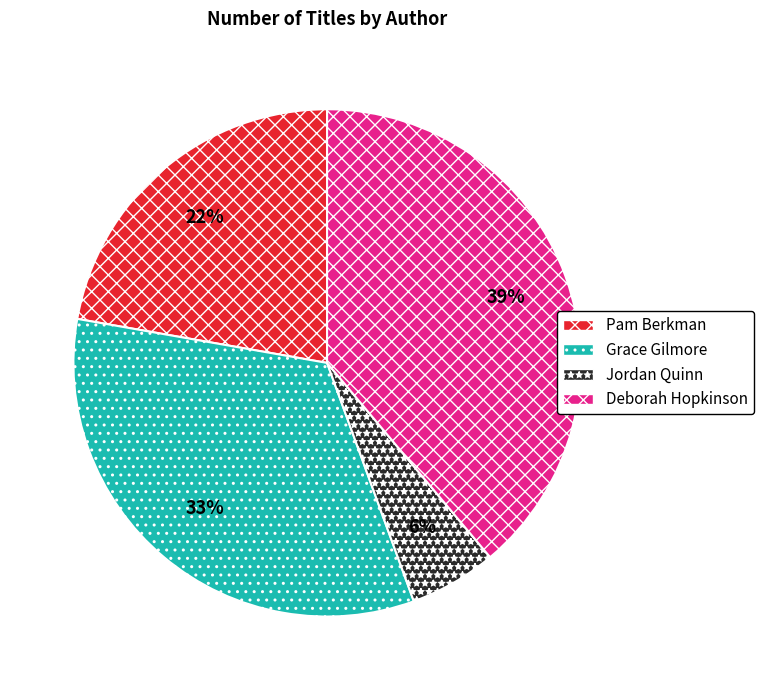

To the nearest percent, what is the difference between the Deborah Hopkinson and Grace Gilmore slice percentages?

6%